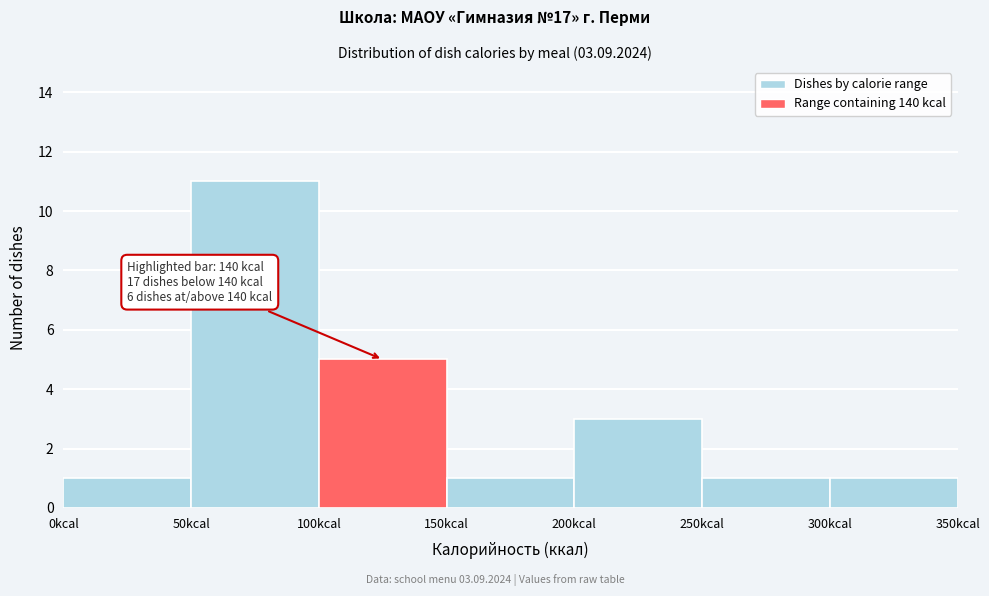

Over which range of the x-axis is the bar tallest?

50 to 100